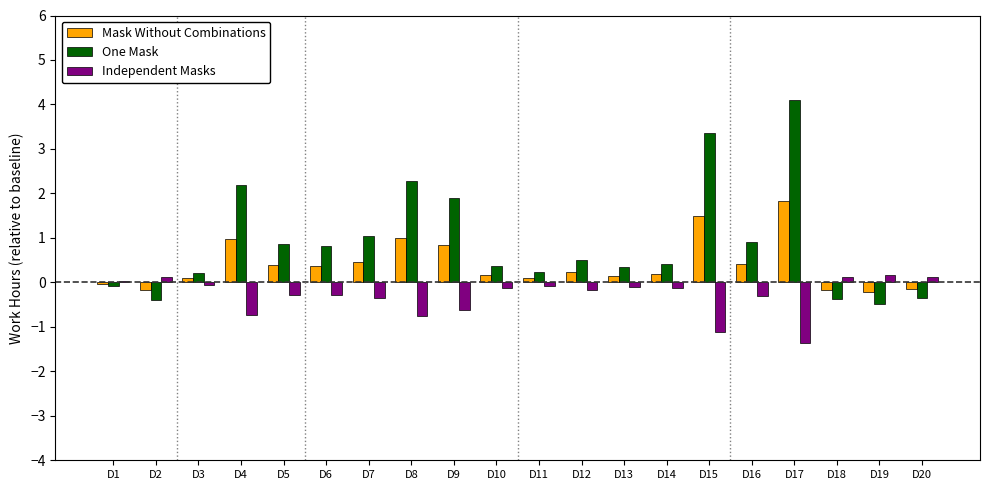

The One Mask series shows 0.8 at D15. True or false?

False